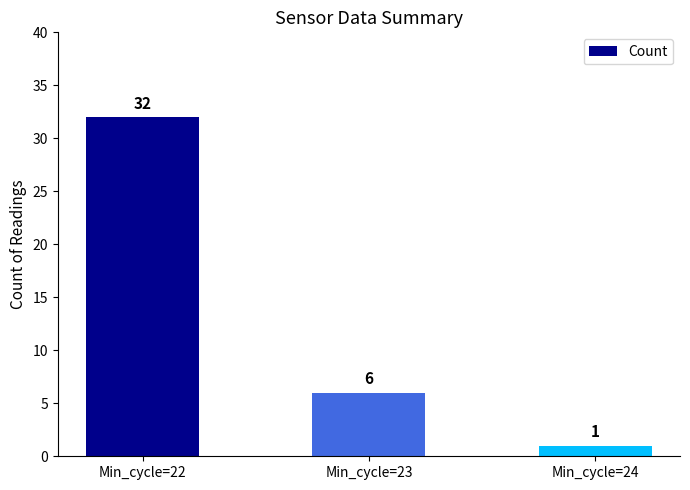

What is the change in value from Min_cycle=23 to Min_cycle=24?

-5